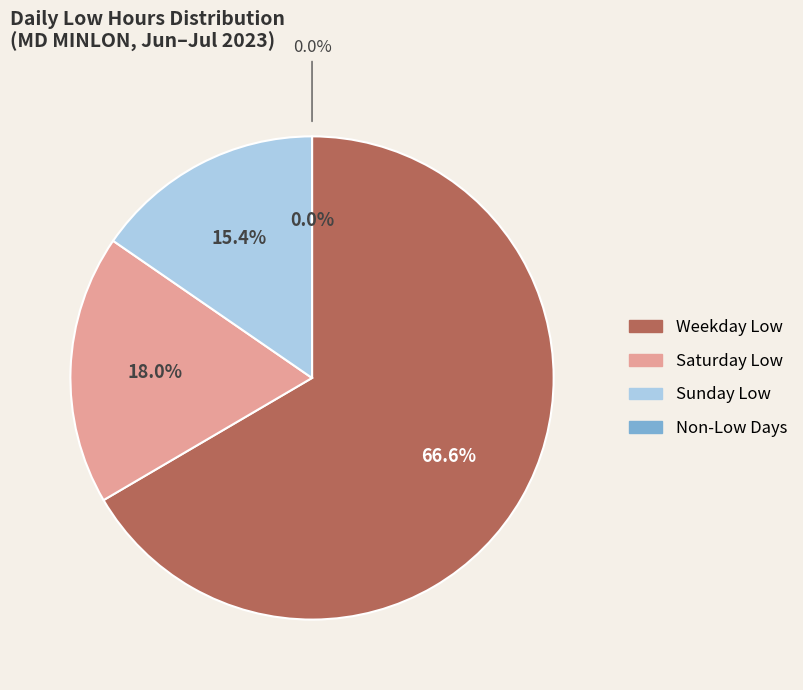

Does 18-Tue represent more than half of the total?

No